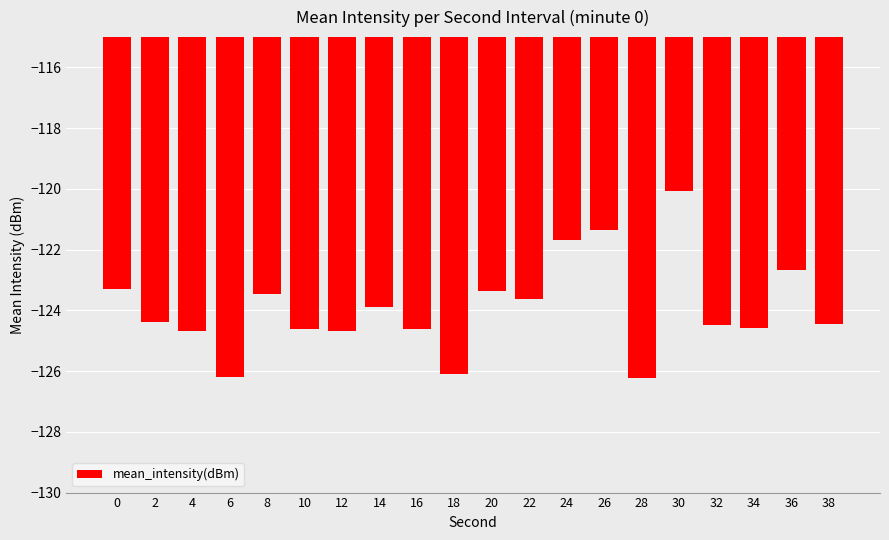

What is the average value?

-123.9